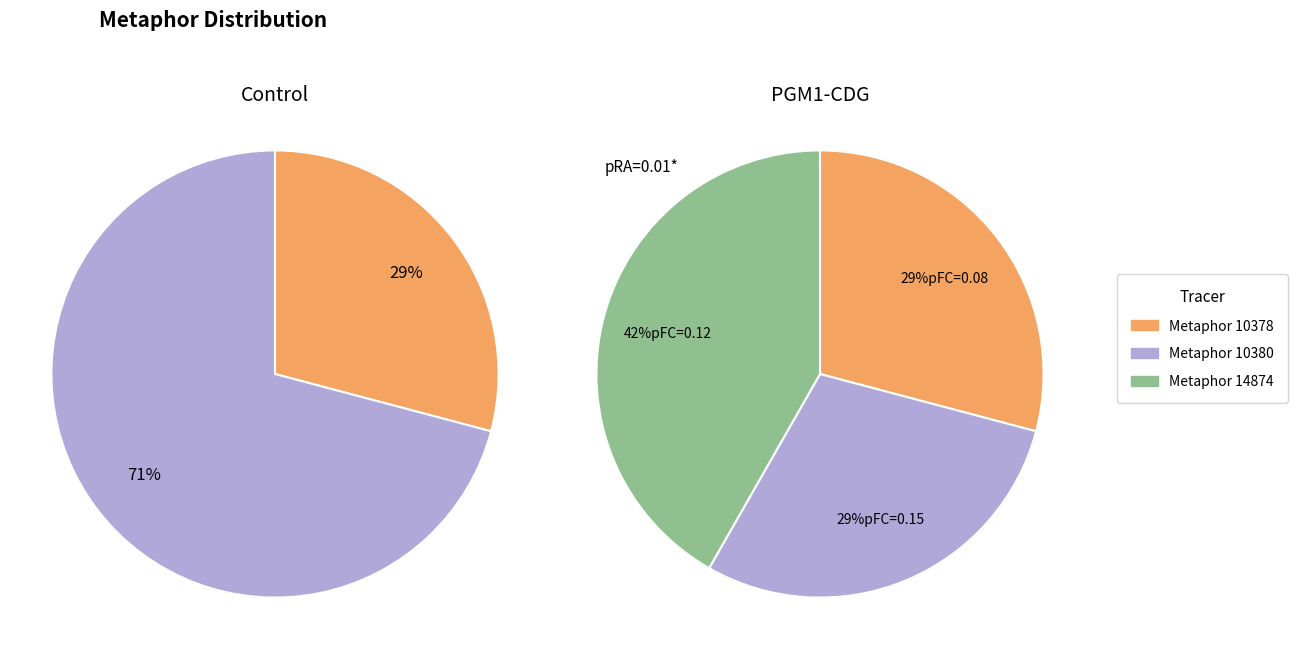

What percentage is the 10380 slice, to the nearest percent?

29%